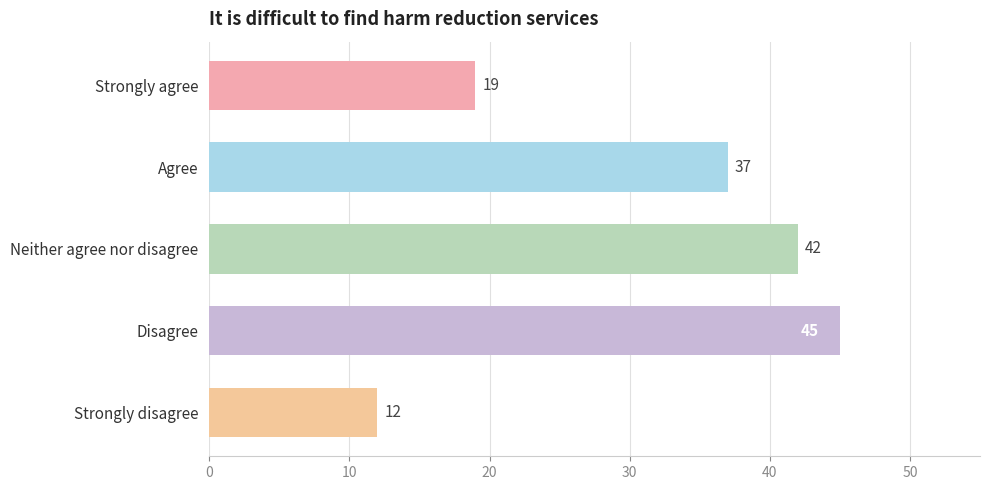

Which has a higher value, Agree or Strongly agree?

Agree